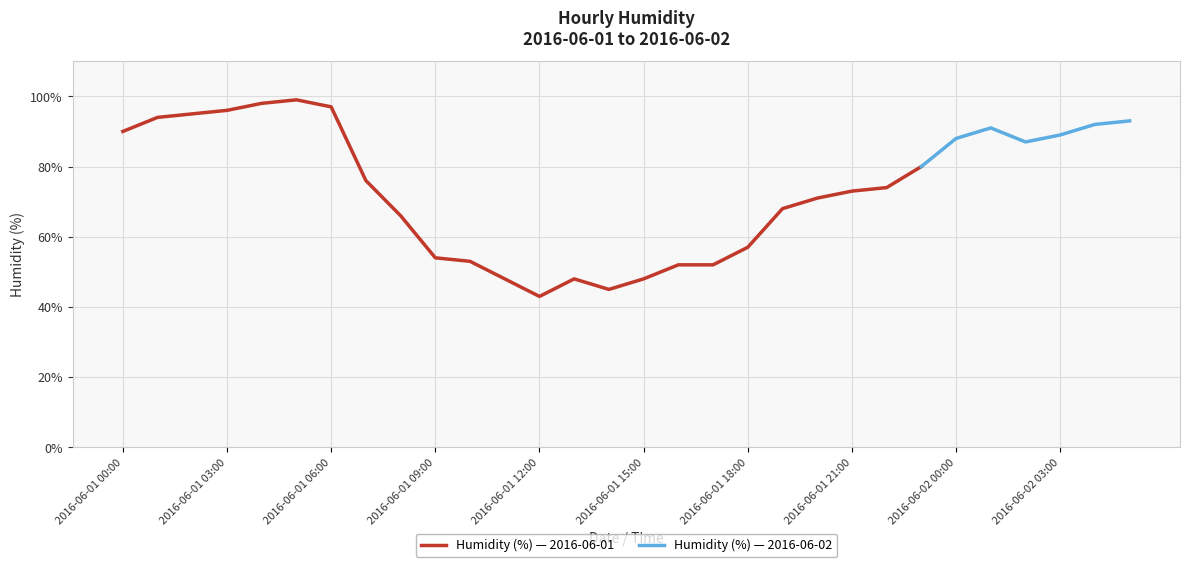

What is the value of the 5th point from the left?

98